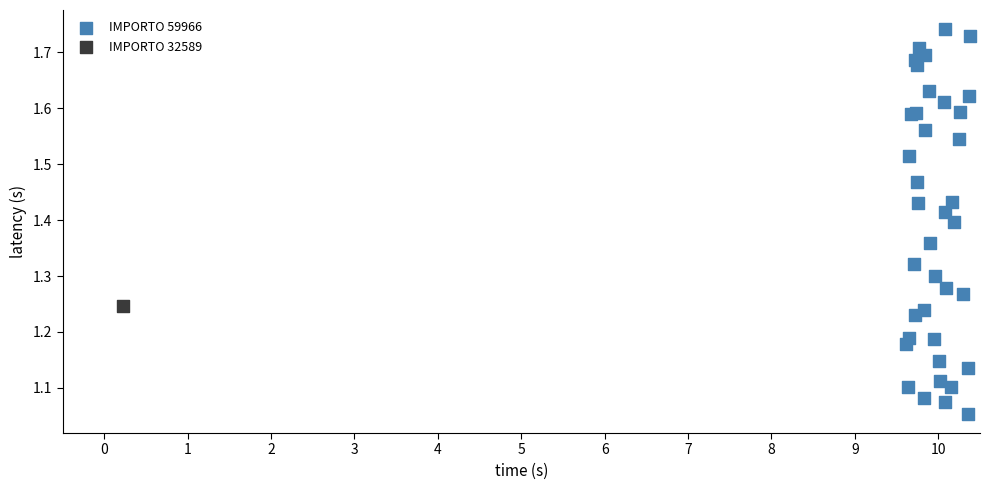

What are all the series names shown in the legend?

IMPORTO 59966, IMPORTO 32589